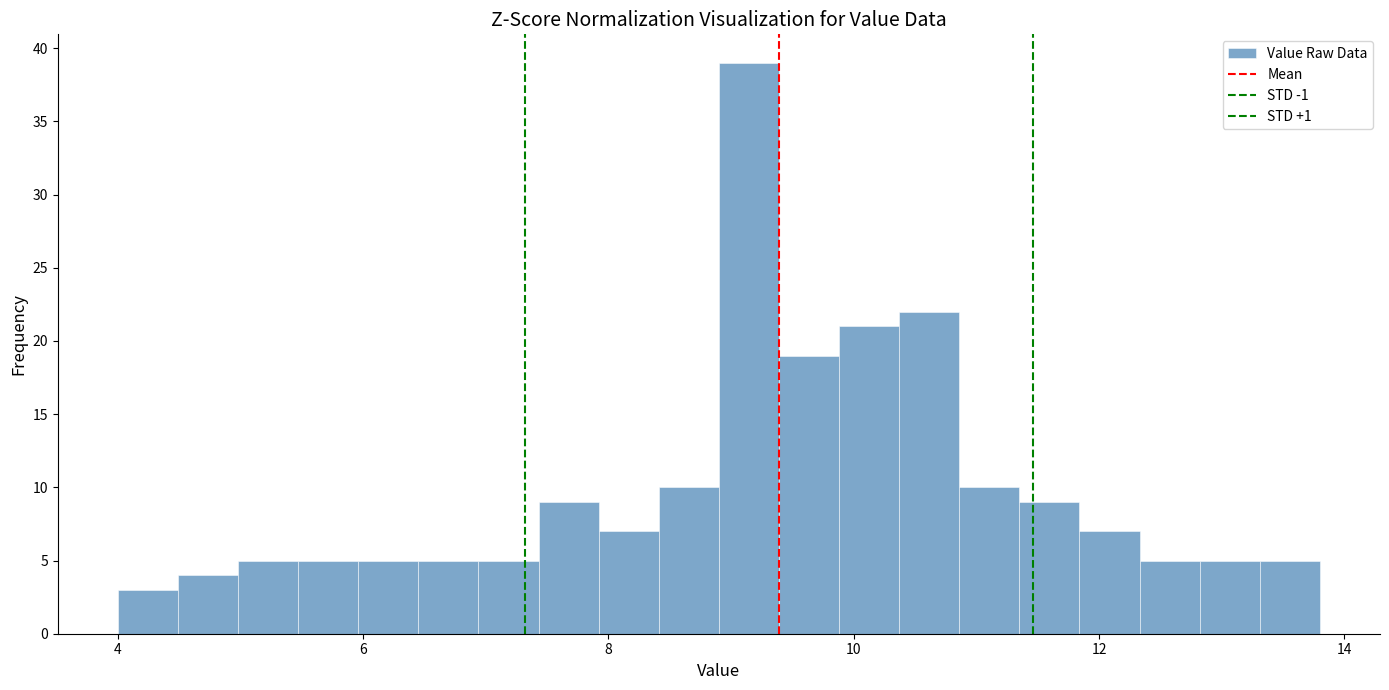

Read against the x-axis, roughly where is the centre of the tallest bar?

9.2